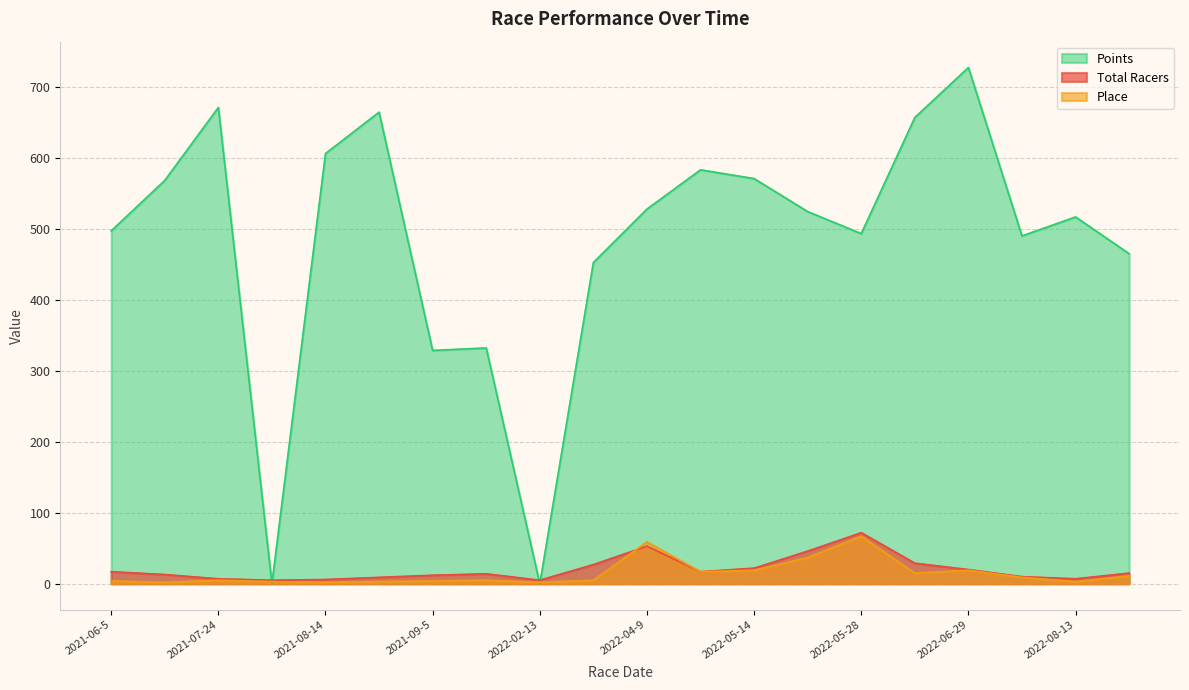

Read the Points value at 2021-06-19.

568.8